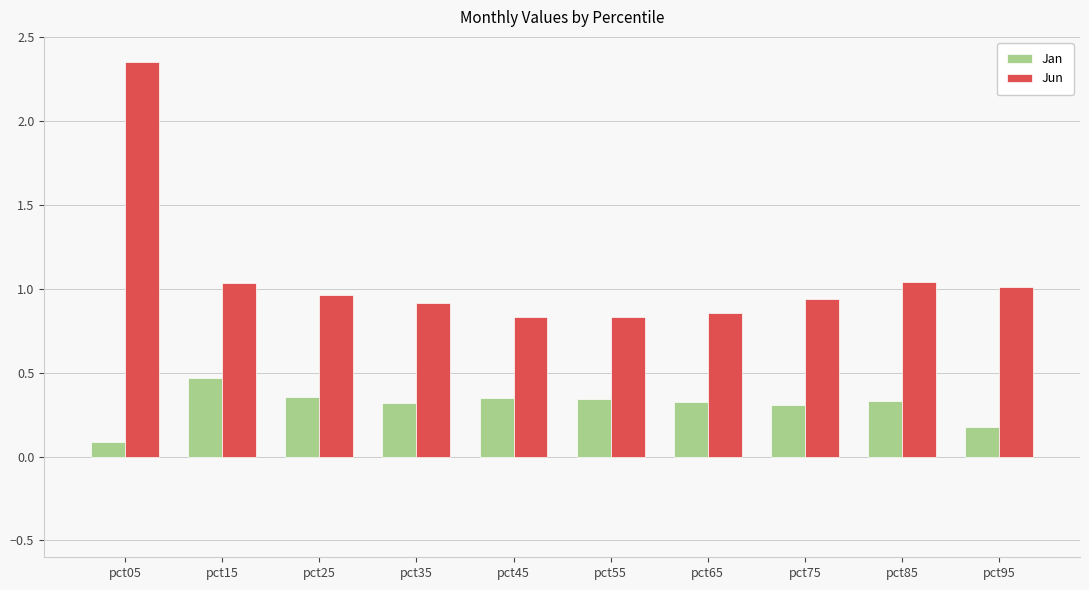

Does the chart contain any negative values?

No